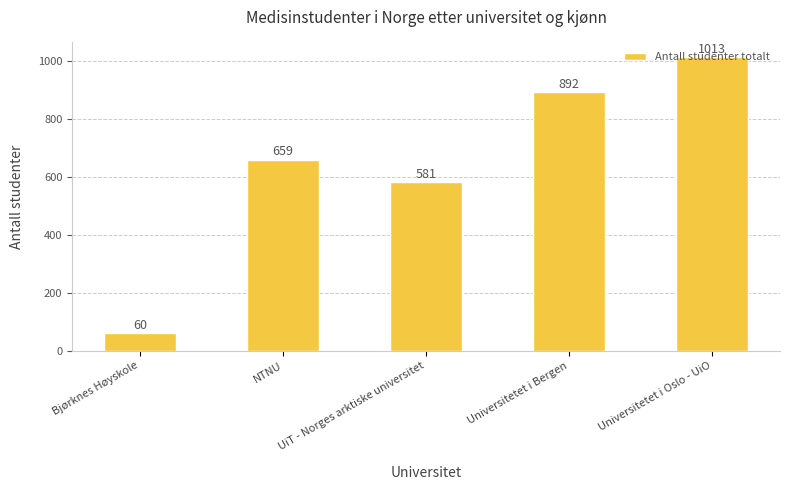

Between Universitetet i Oslo - UiO and Universitetet i Bergen, which is larger?

Universitetet i Oslo - UiO